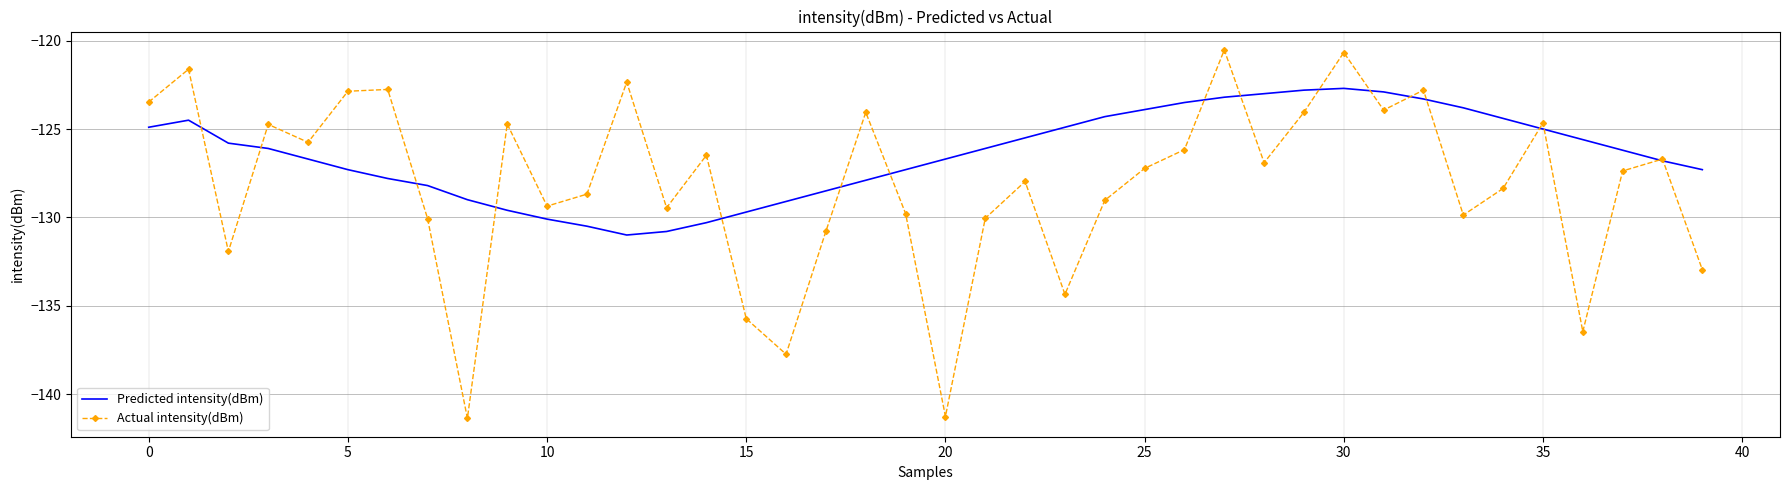

In Actual intensity(dBm), how many points are lower than both neighbors (excluding endpoints)?

12